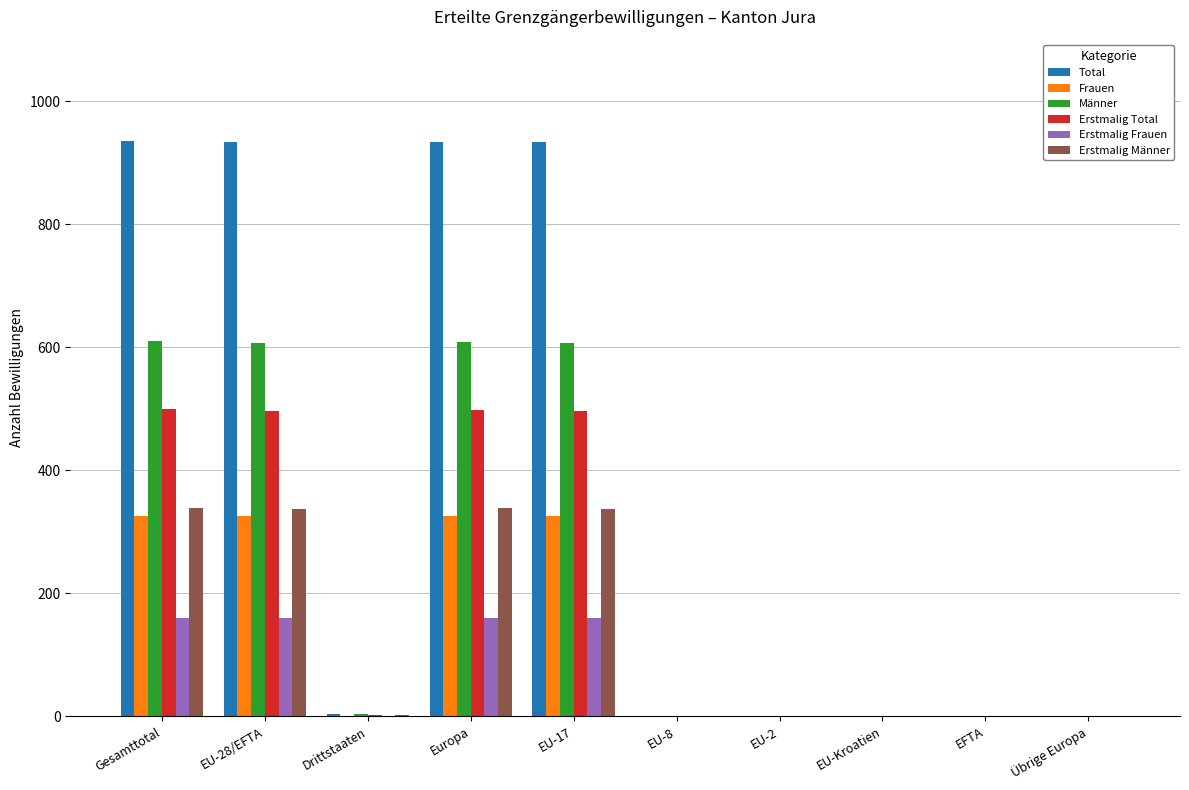

Are the bars grouped side by side (vs. stacked)?

Yes